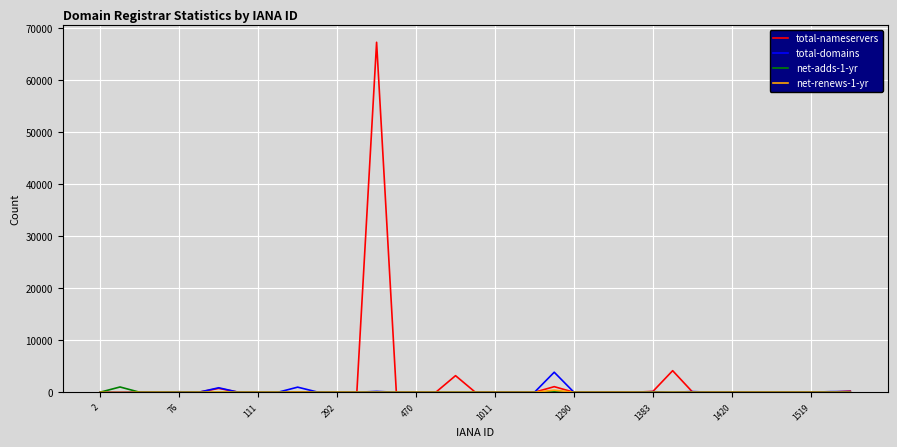

Which series has the largest total across all categories?

total-nameservers